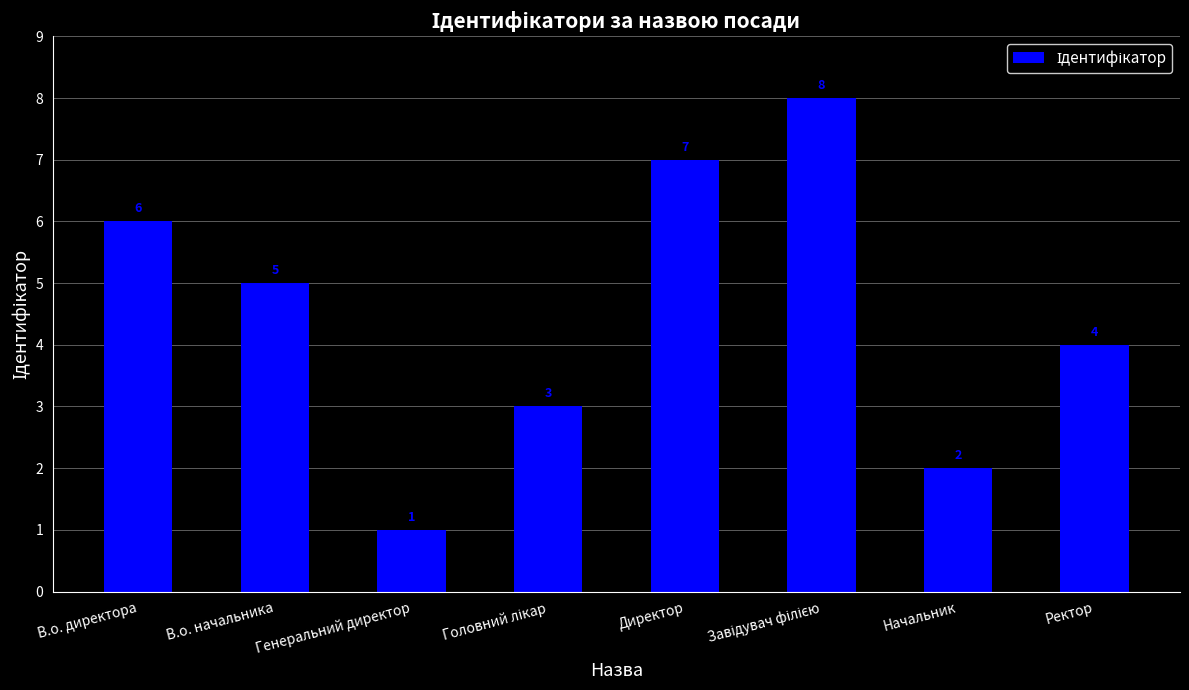

How many data points are less than 5?

4